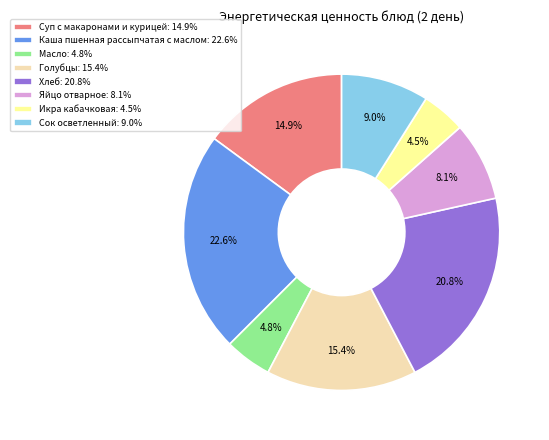

Does Икра кабачковая account for over 50% of the chart?

No